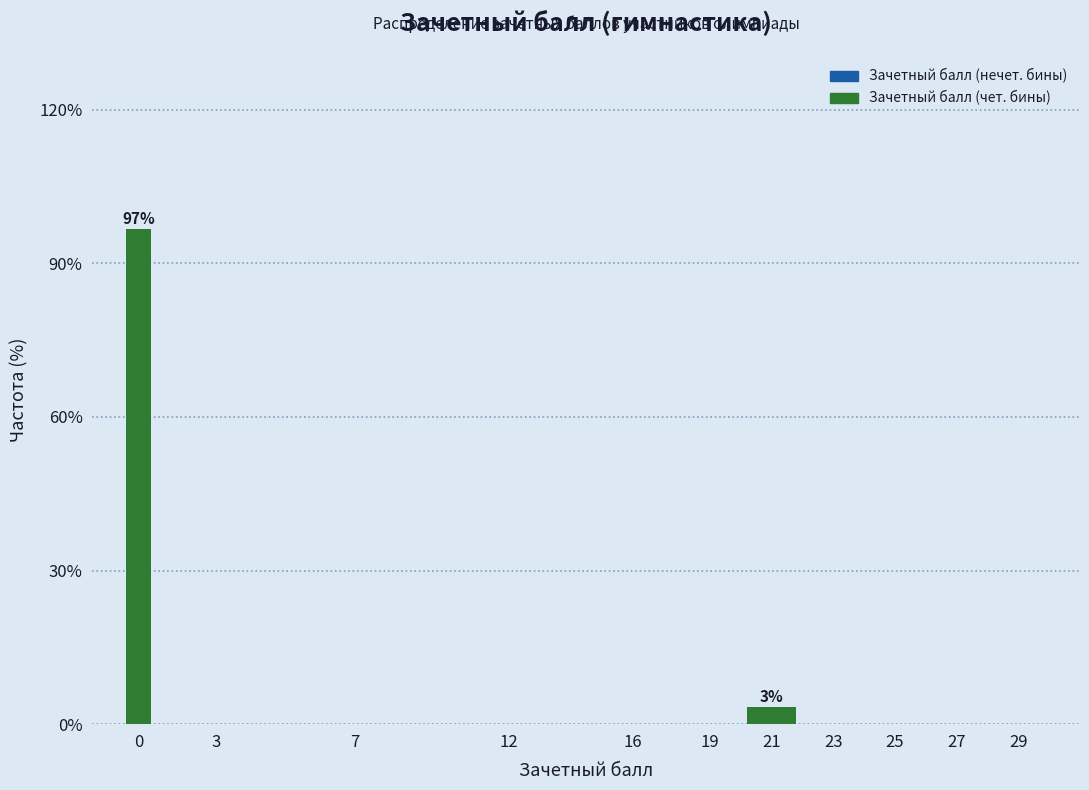

Reading left to right, list all the values displayed in this chart.

0=96.7	3=0.0	7=0.0	12=0.0	16=0.0	19=0.0	21=3.3	23=0.0	25=0.0	27=0.0	29=0.0